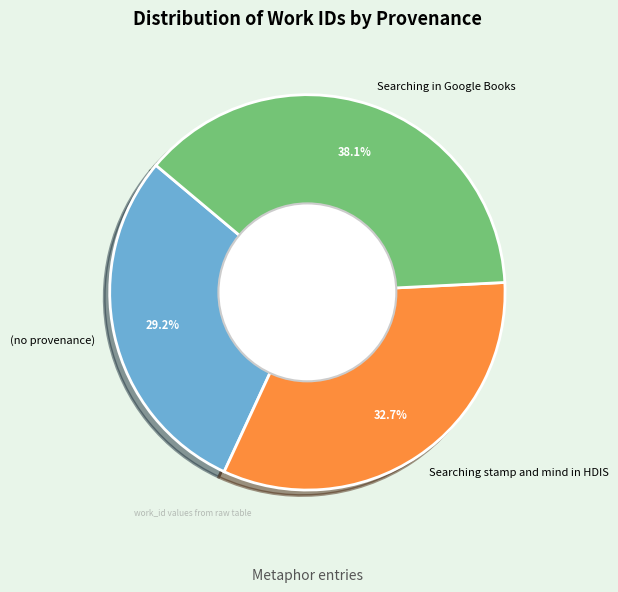

Which category has the biggest portion of the pie?

Searching in Google Books